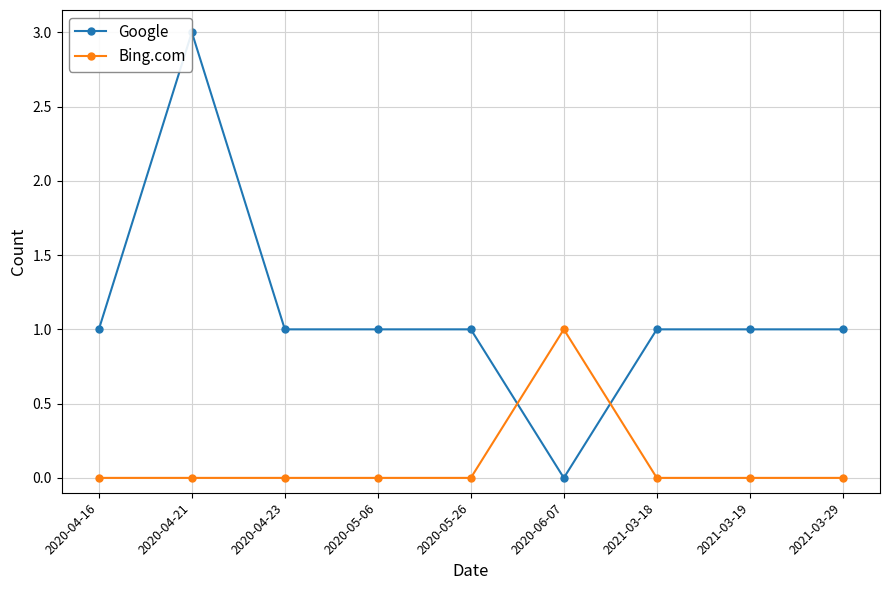

How many positive values does the Google series have?

8